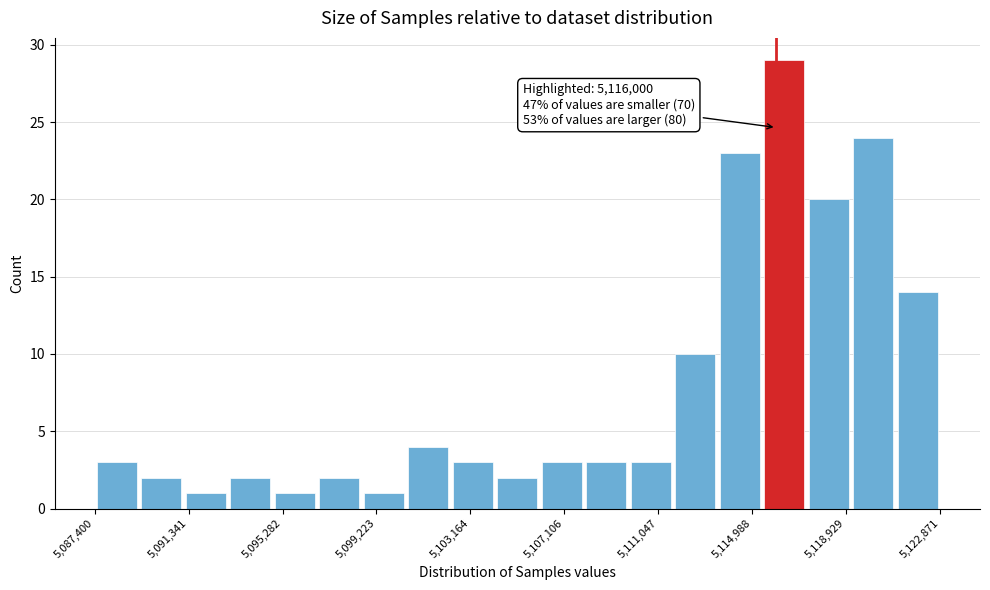

Read against the x-axis, roughly where is the centre of the tallest bar?

5116500